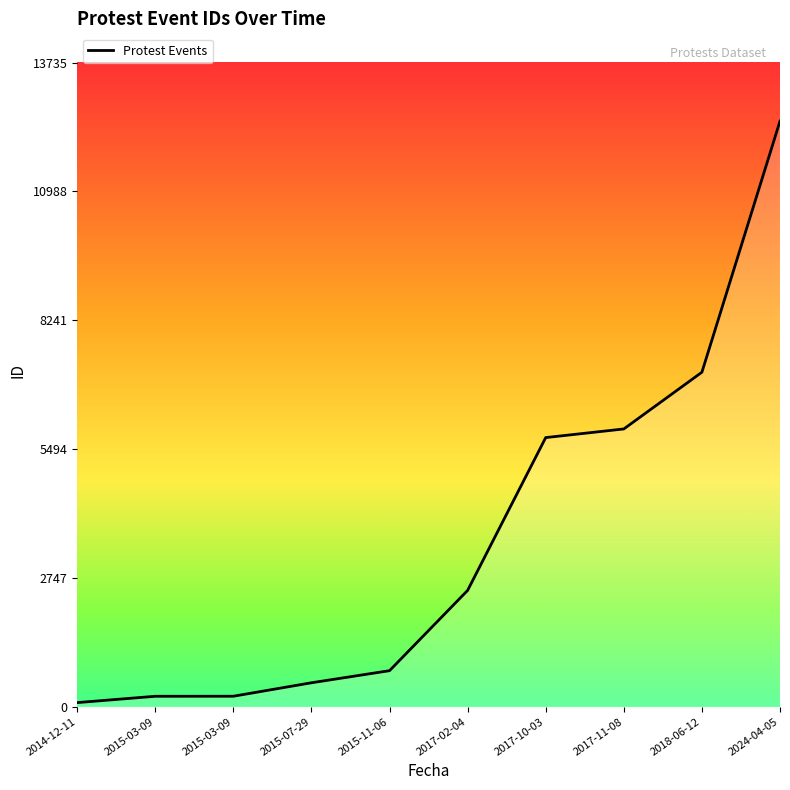

The value at 2014-12-11 is 87. True or false?

True